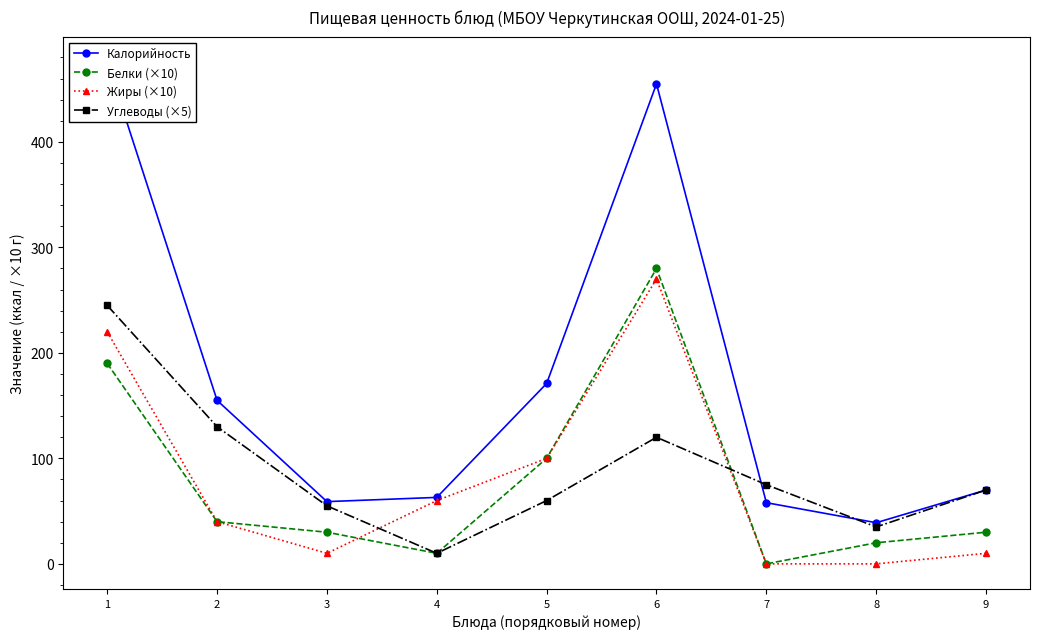

At 5, list the series in order from smallest to largest.

Углеводы (×5), Белки (×10), Жиры (×10), Калорийность